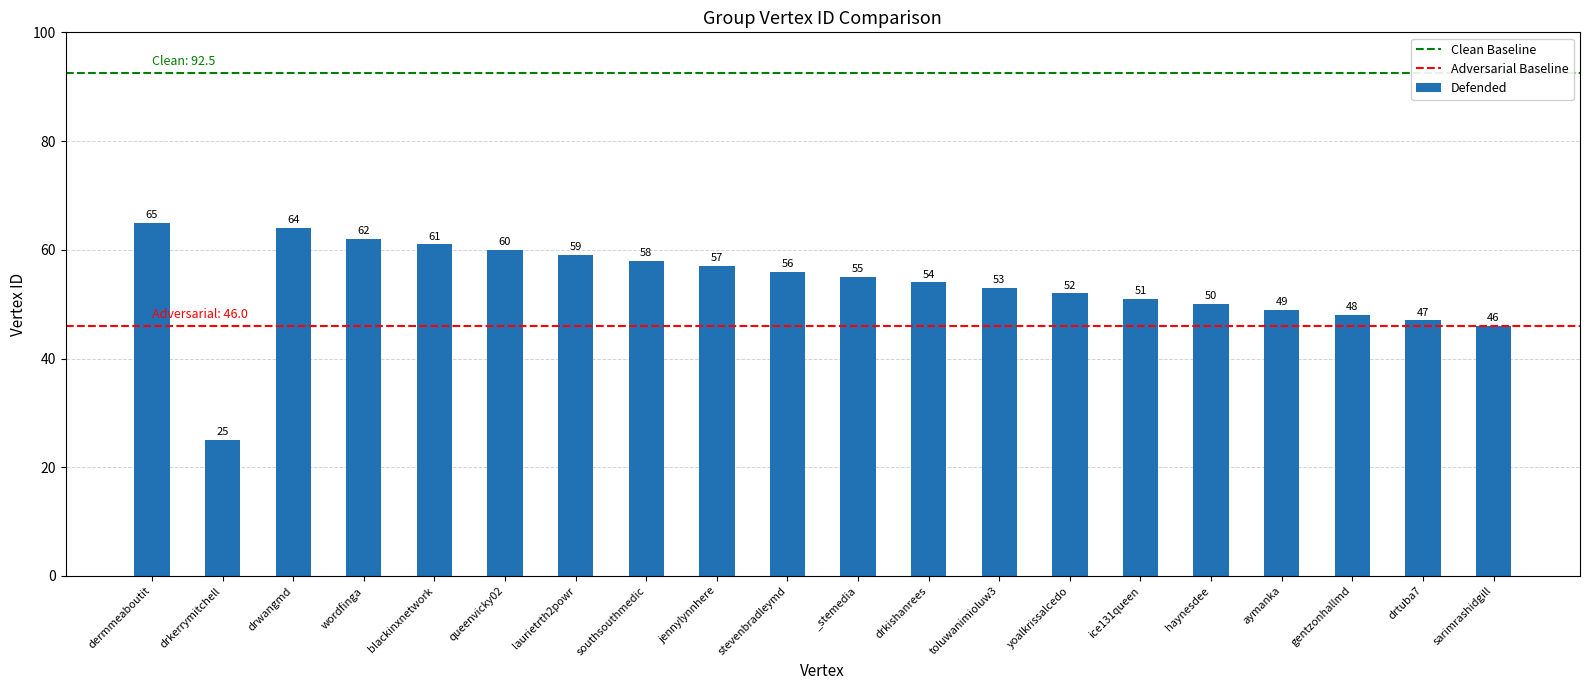

Reading right to left, what are all the values shown in this chart?

sarimrashidgill=46	drtuba7=47	gentzonhallmd=48	aymanka=49	haynesdee=50	ice131queen=51	yoalkrissalcedo=52	toluwanimioluw3=53	drkishanrees=54	_stemedia=55	stevenbradleymd=56	jennylynnhere=57	southsouthmedic=58	laurietrth2powr=59	queenvicky02=60	blackinxnetwork=61	wordfinga=62	drwangmd=64	drkerrymitchell=25	dermmeaboutit=65